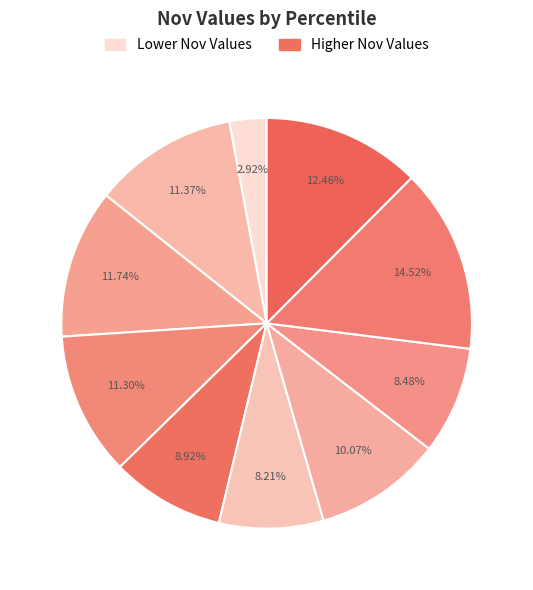

Does any single category account for the majority?

No